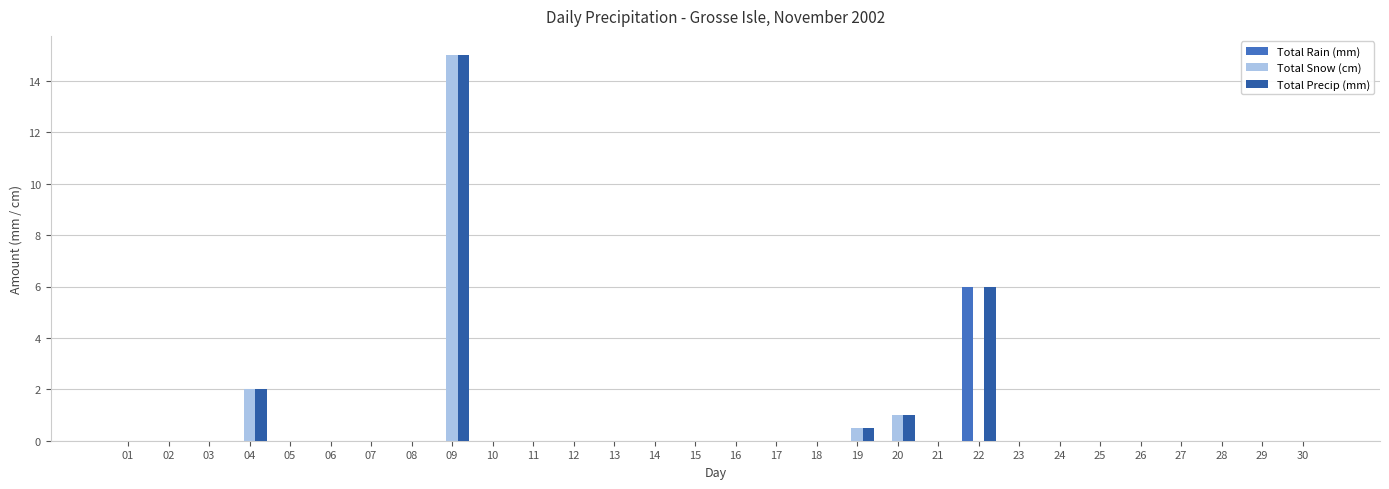

How many series are shown in this chart?

3